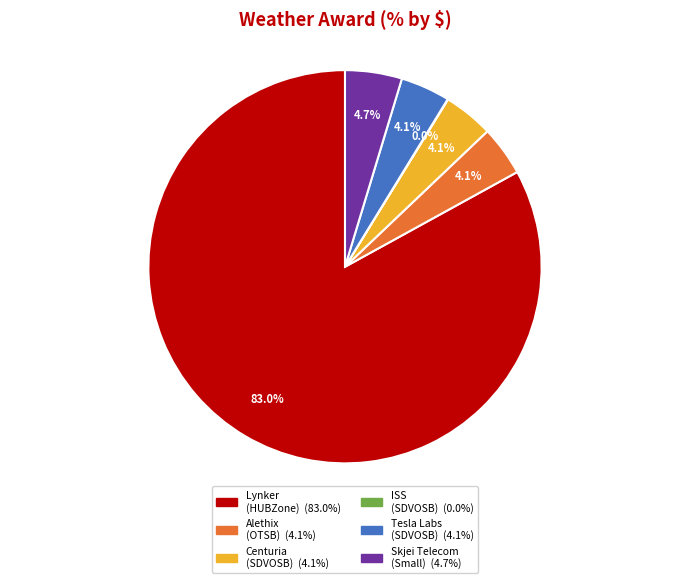

Does any single category account for the majority?

Yes